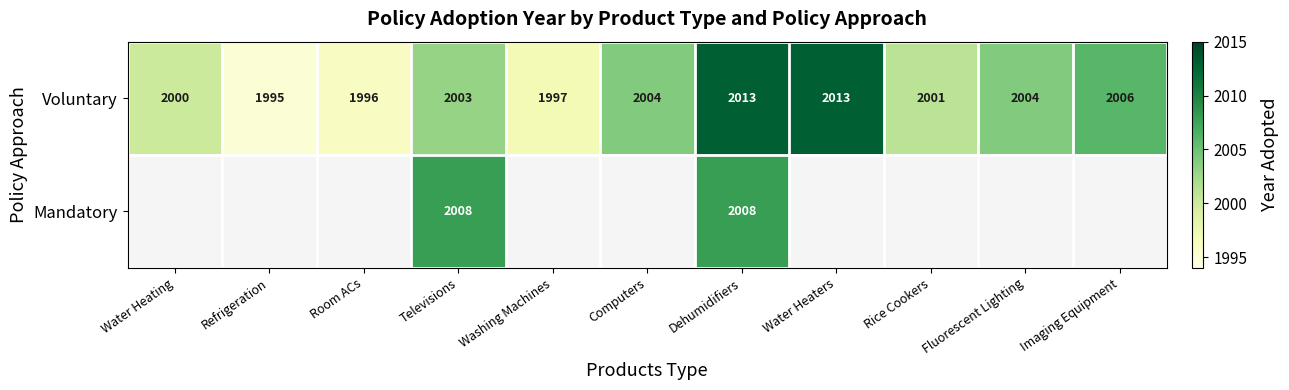

The Voluntary series shows 1102.9 at Refrigeration. True or false?

False